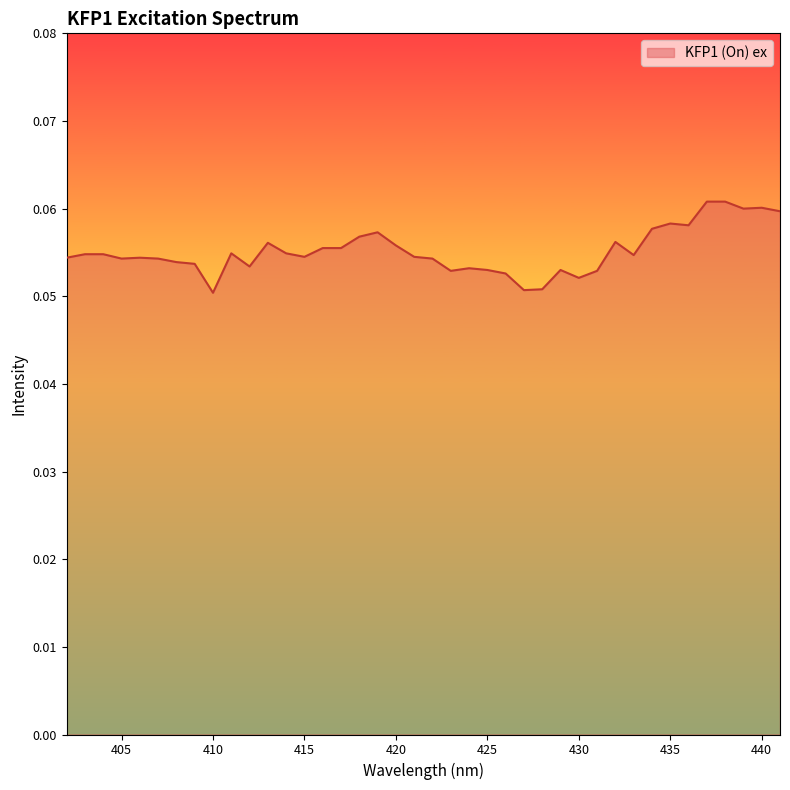

How many lines are shown in the chart?

1